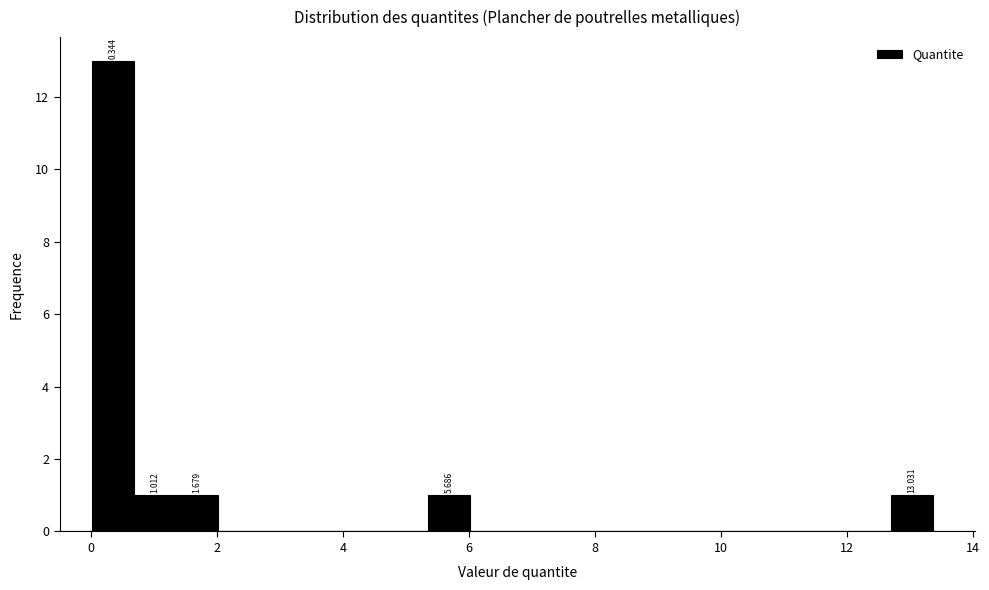

Read against the x-axis, roughly where is the centre of the tallest bar?

0.4